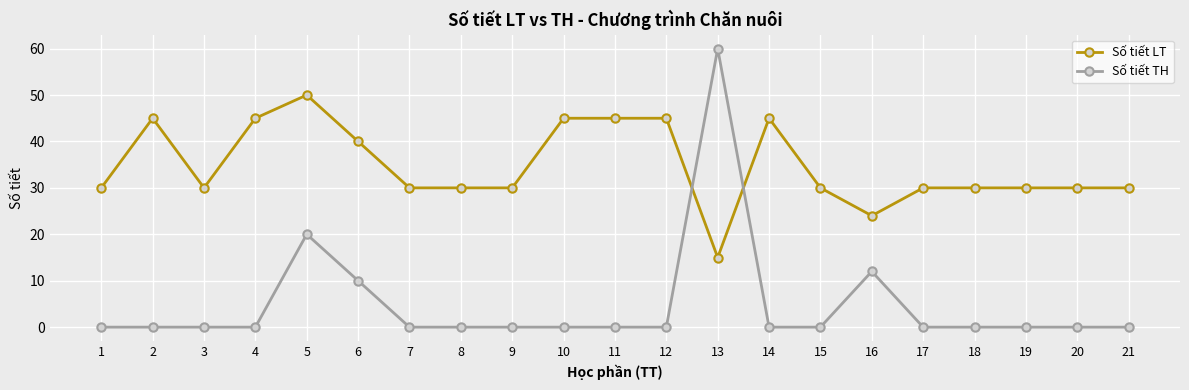

True or false: Số tiết TH has more than 1 interior local peaks.

True